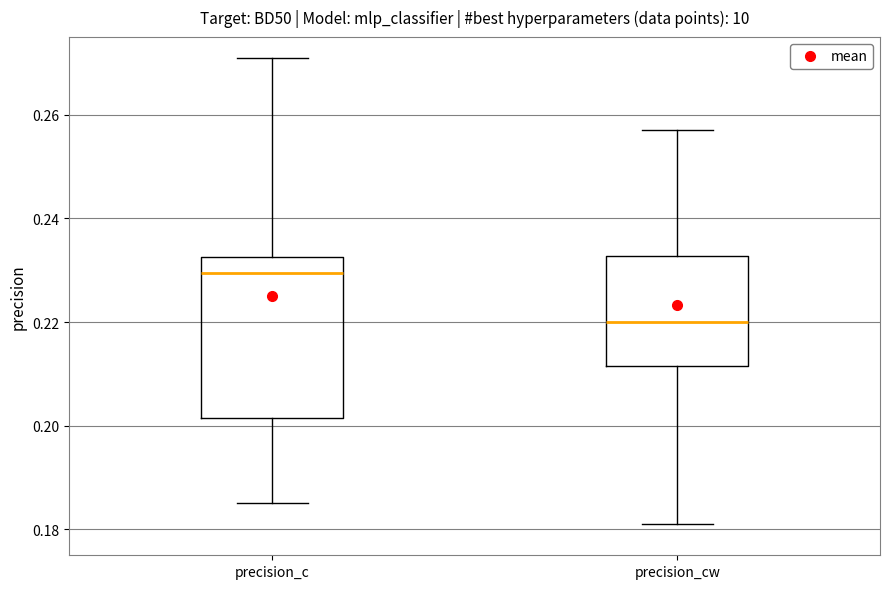

Which box's median line is the highest?

precision_c